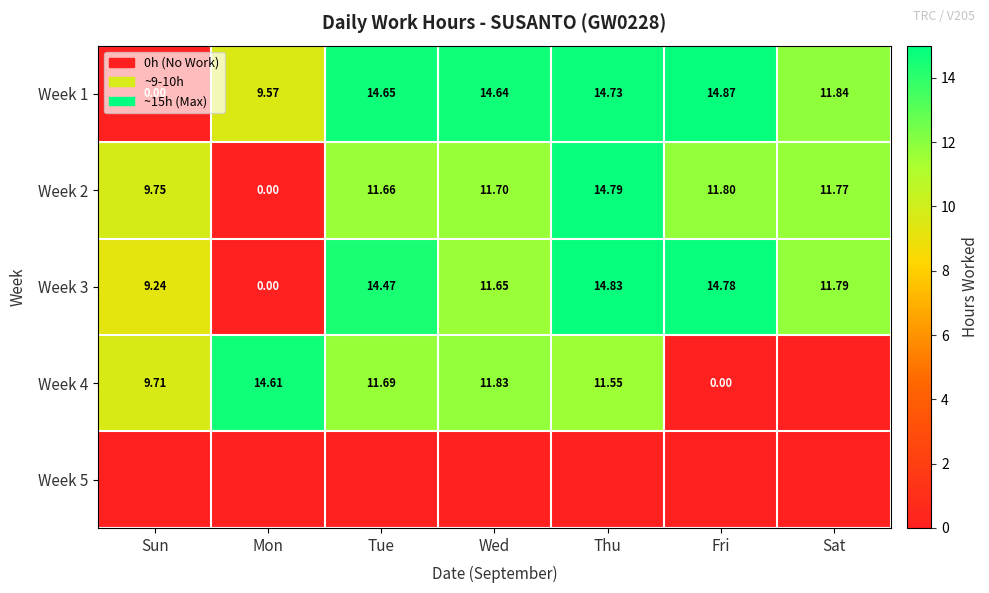

List the labels in order of Week 2 value, largest first.

Thu, Fri, Sat, Wed, Tue, Sun, Mon